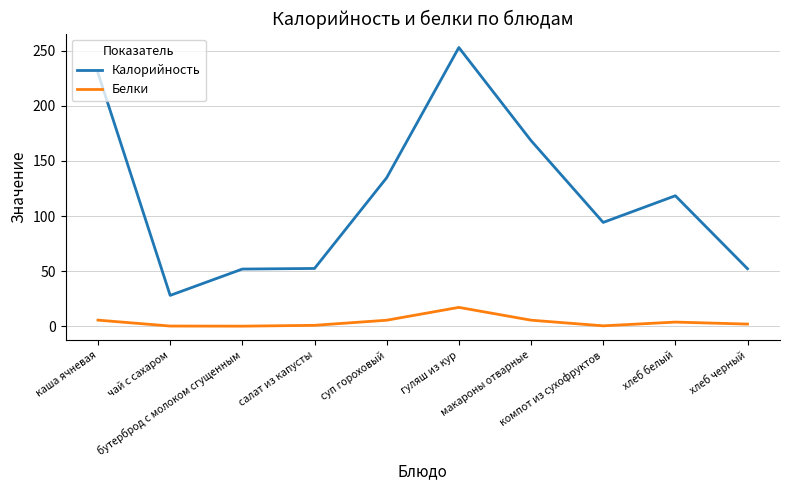

True or false: Белки and Калорийность cross at least once.

False